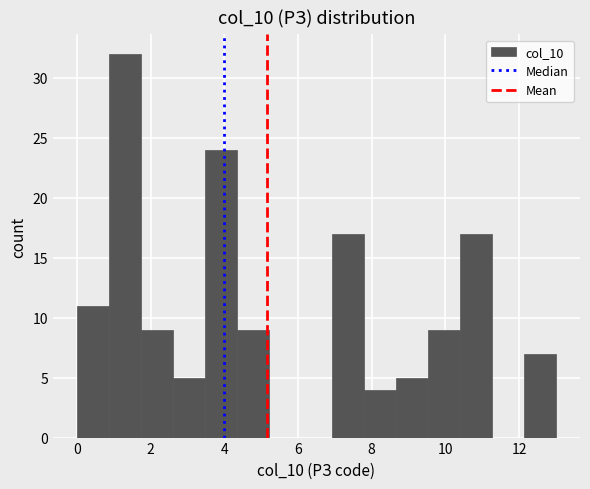

Which range on the x-axis has the tallest bar?

0.8 to 1.8